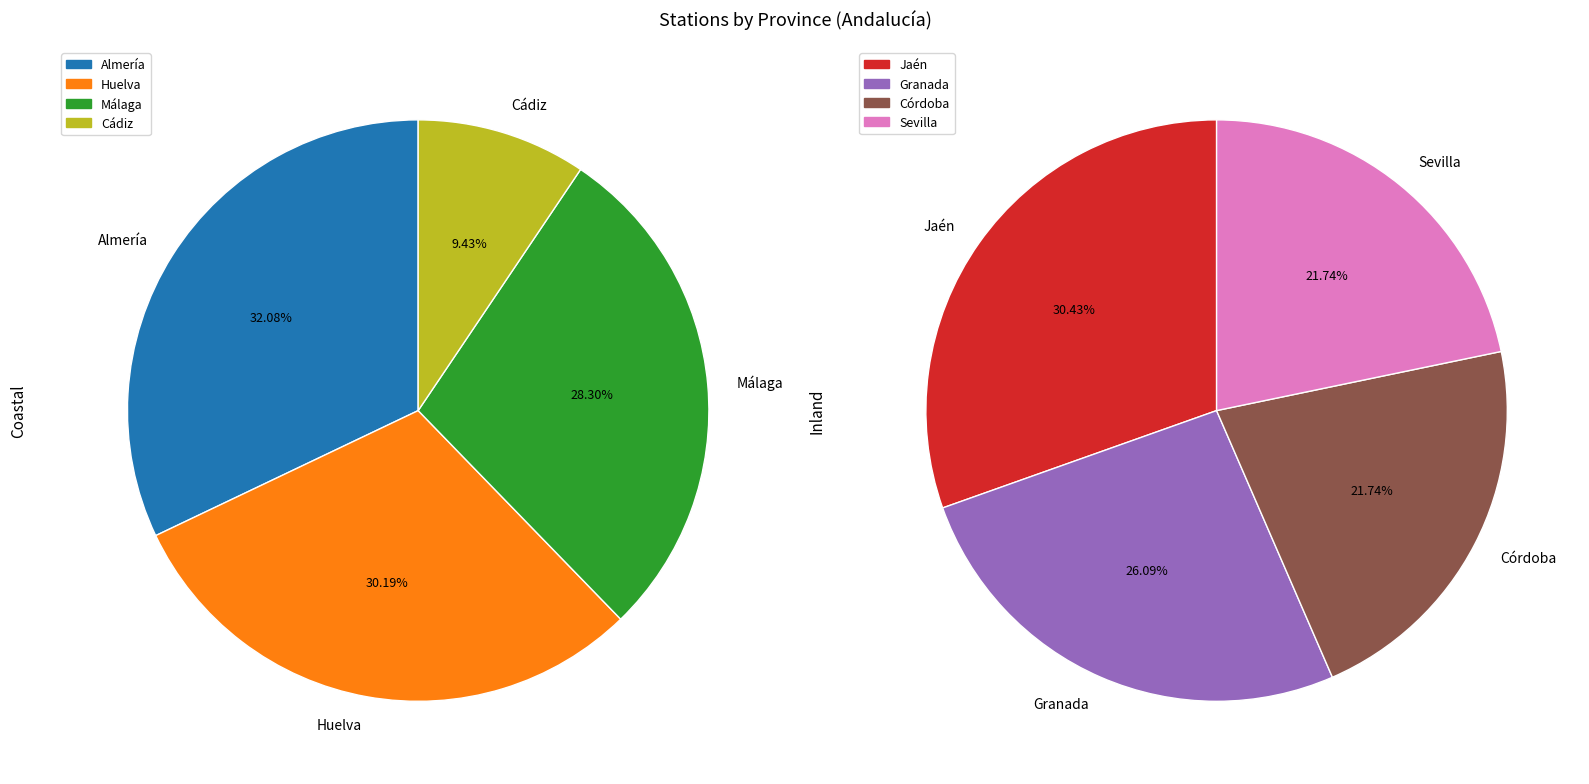

Which slice is the largest?

Almería